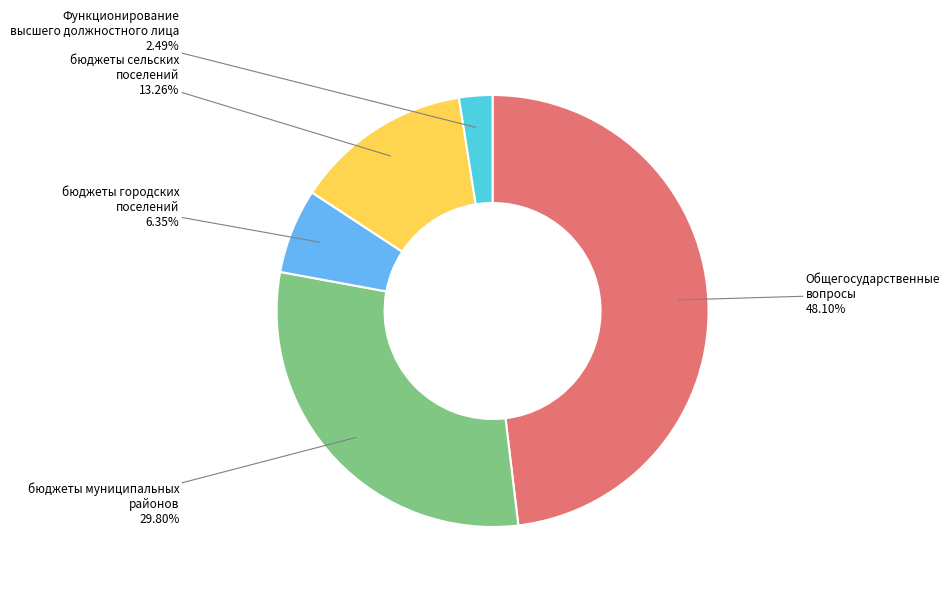

Does any single category account for the majority?

No